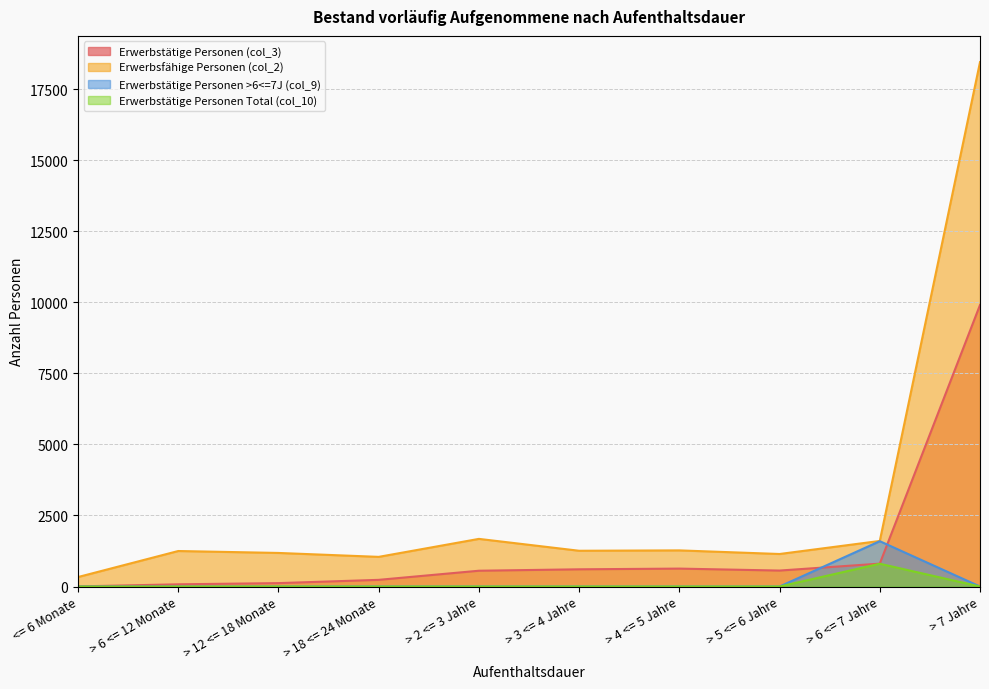

Which series has the largest total across all categories?

Erwerbsfähige Personen (col_2)